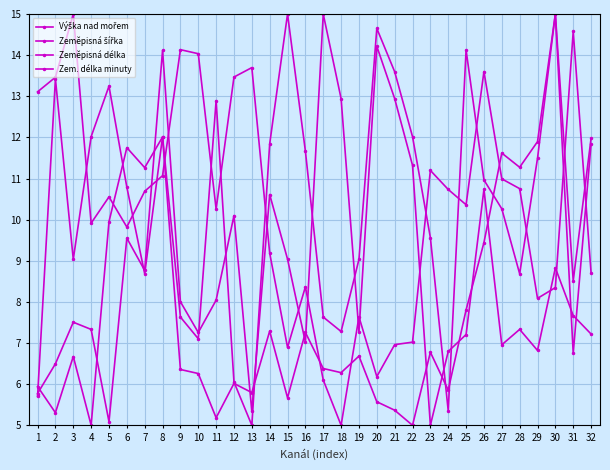

Between 27 and 1, which is larger?

27